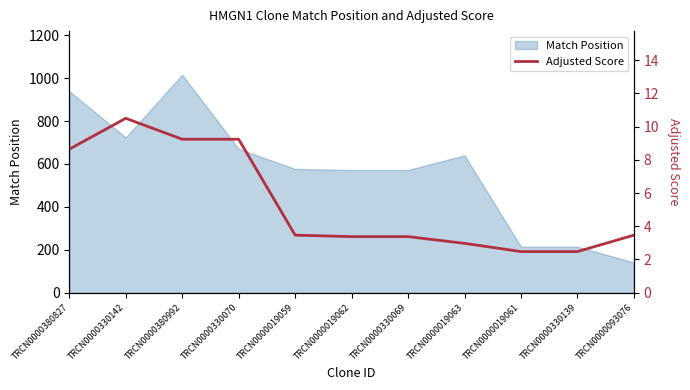

What is the minimum value for Match Position?

141